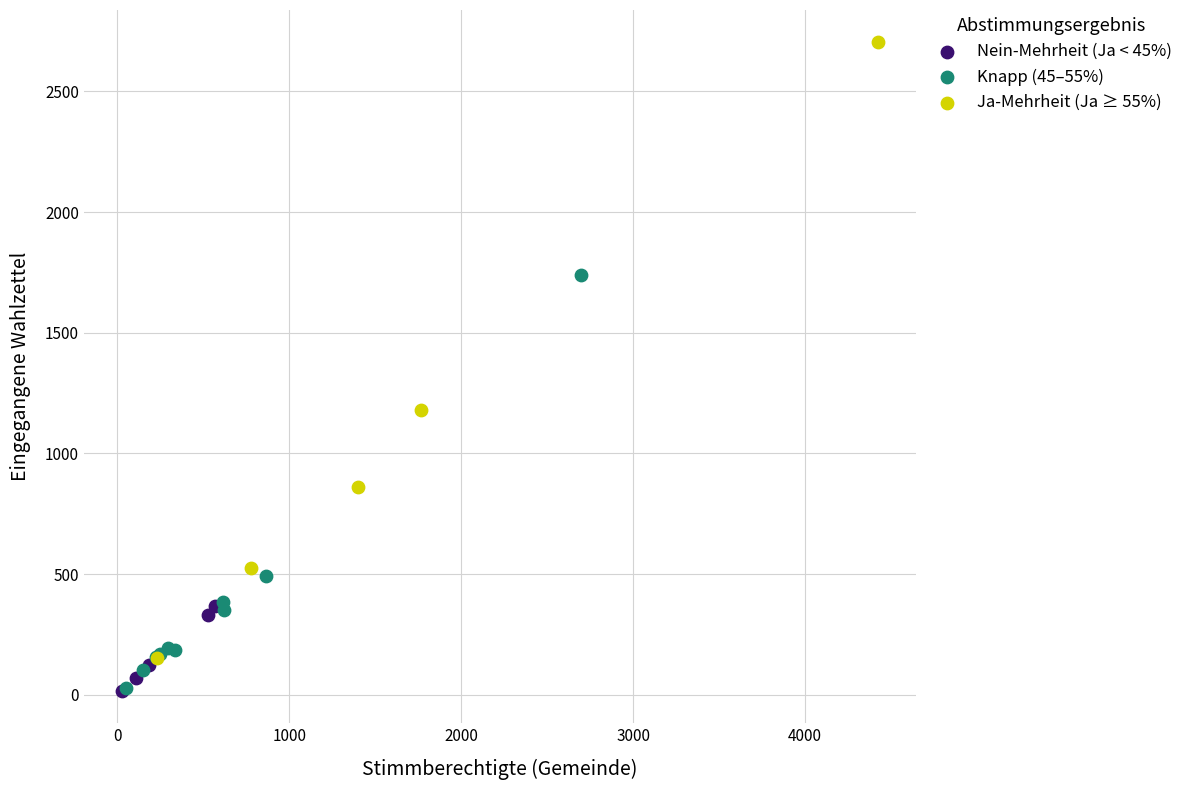

Which series reaches the maximum Y coordinate?

Ja-Mehrheit (Ja ≥ 55%)